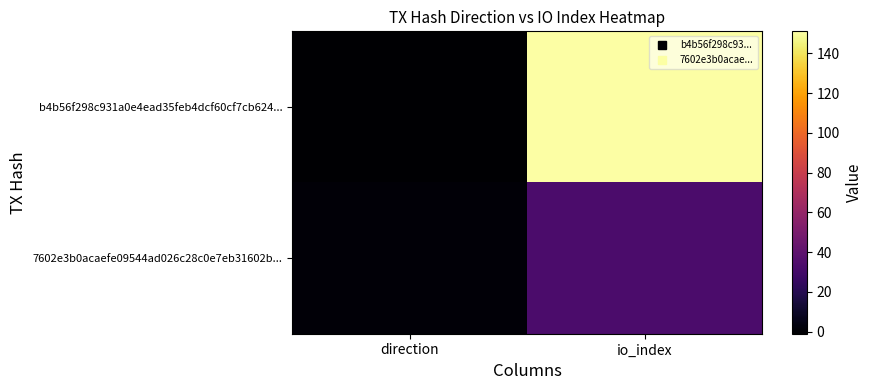

Which series has the widest spread of values?

b4b56f298c931a0e4ead35feb4dcf60cf7cb624...